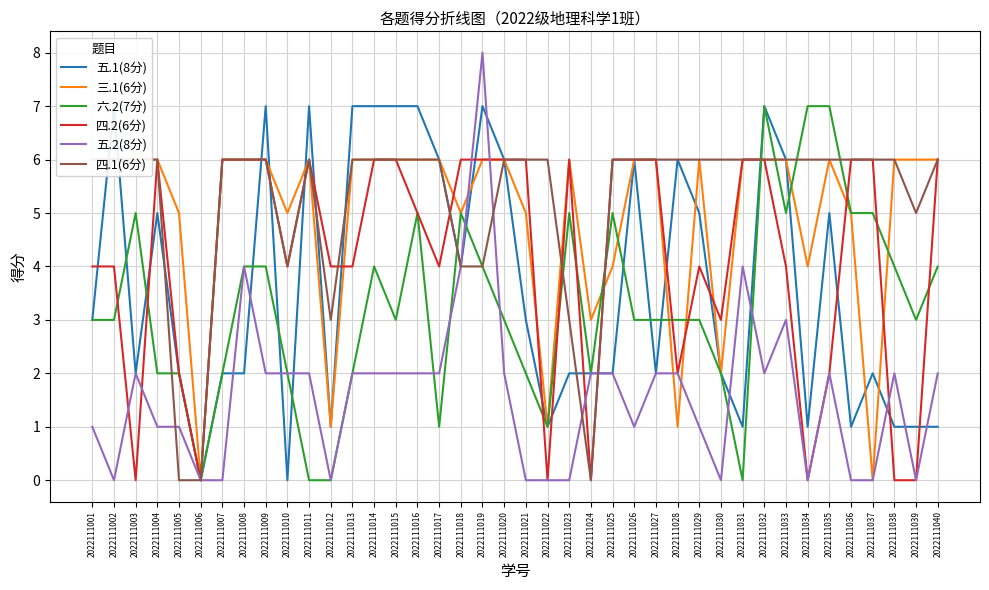

Does the chart have visible grid lines?

Yes